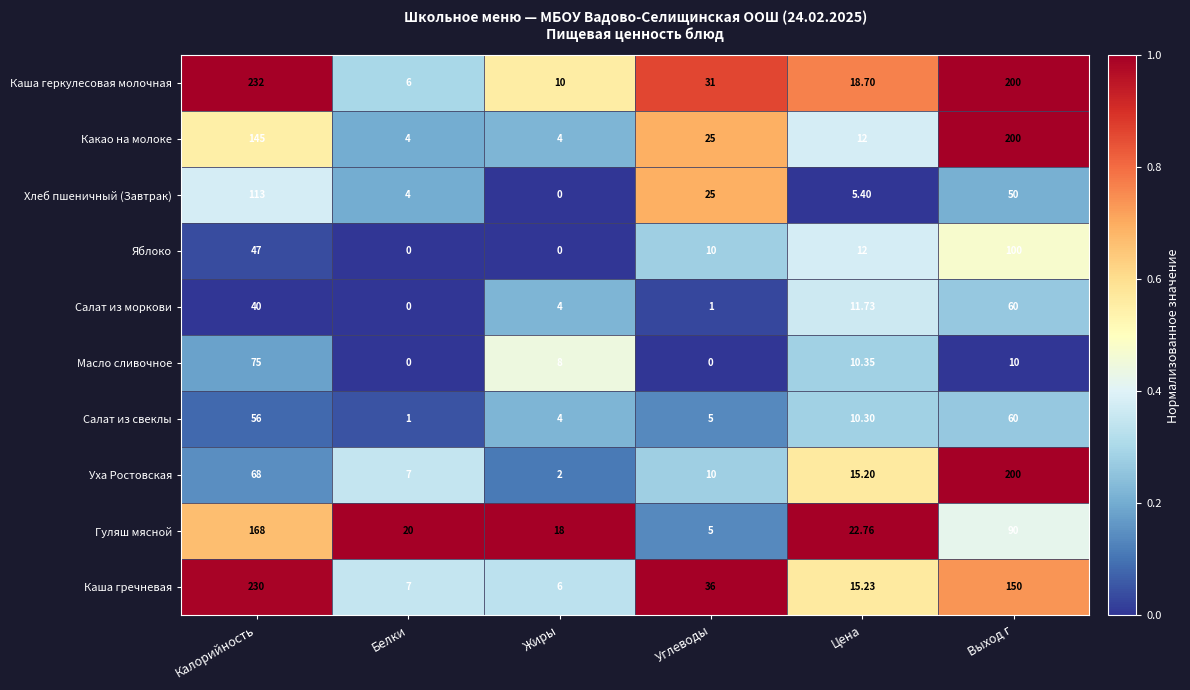

Which series changed the most between Калорийность and Выход г?

Уха Ростовская